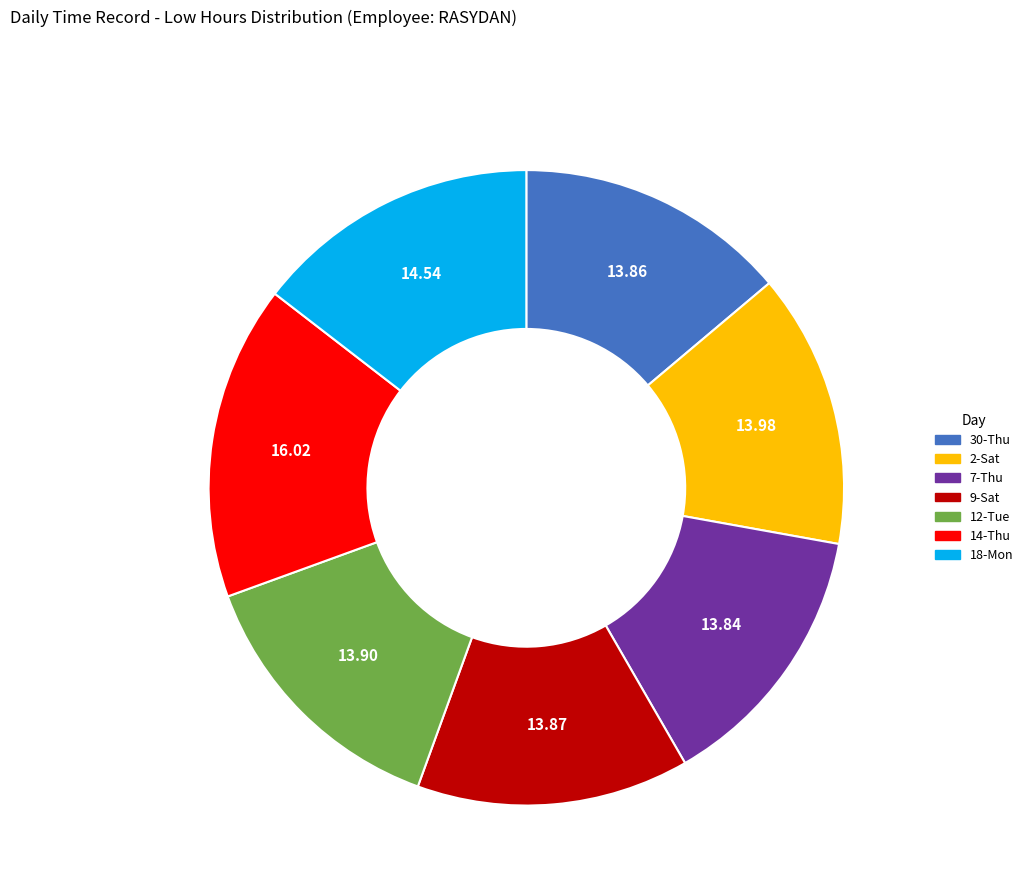

Do 30-Thu and 2-Sat together represent more than half of the pie?

No